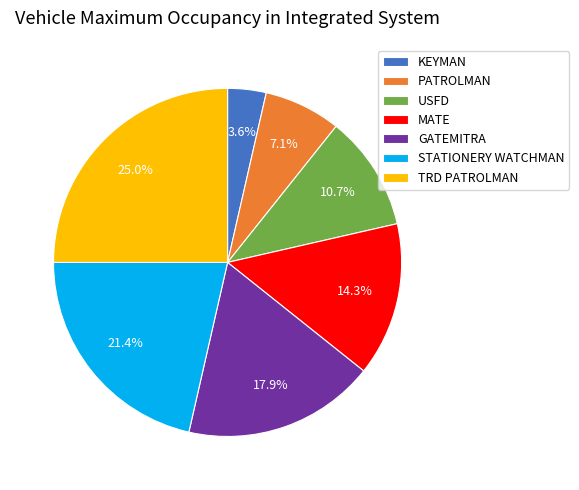

Which category has the smallest portion of the pie?

KEYMAN